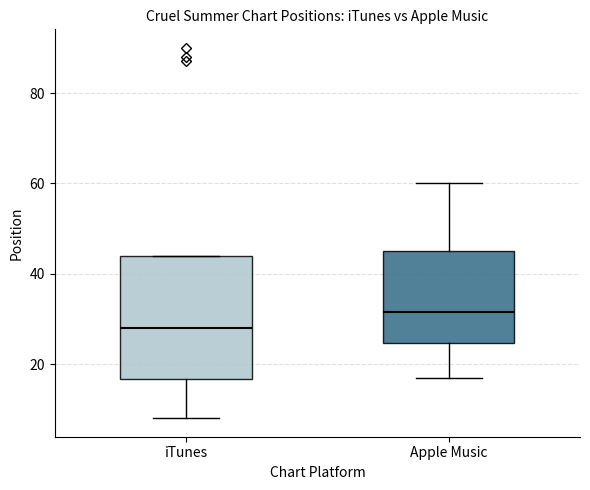

Where is the lower edge of the box for iTunes on the y-axis? The values are not printed on the chart, so give them approximately, as read against the axis.

16